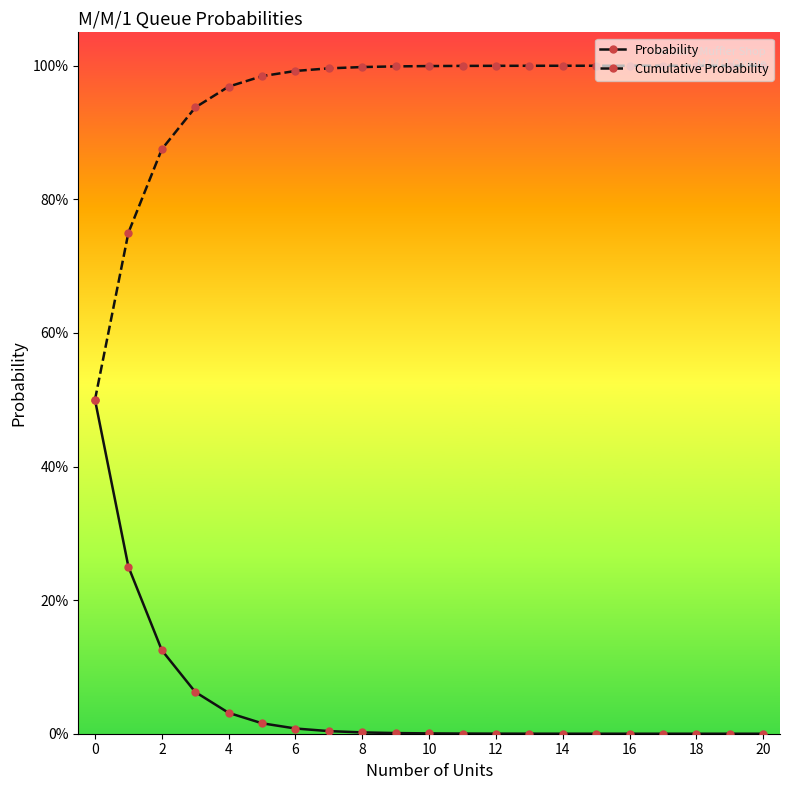

What is the lowest value of the Cumulative Probability series?

0.5